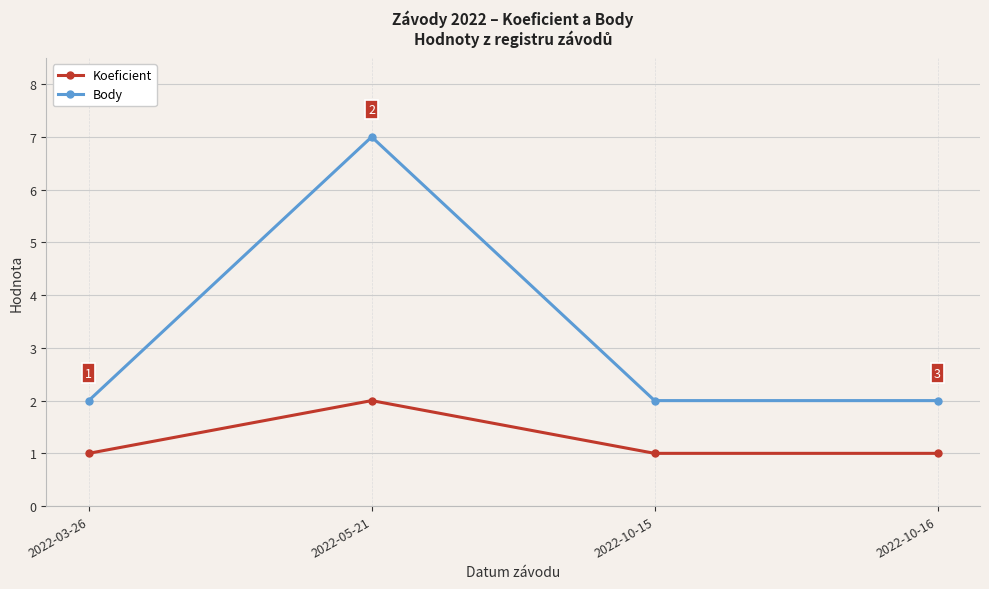

How many interior local peaks does the Body series have?

1